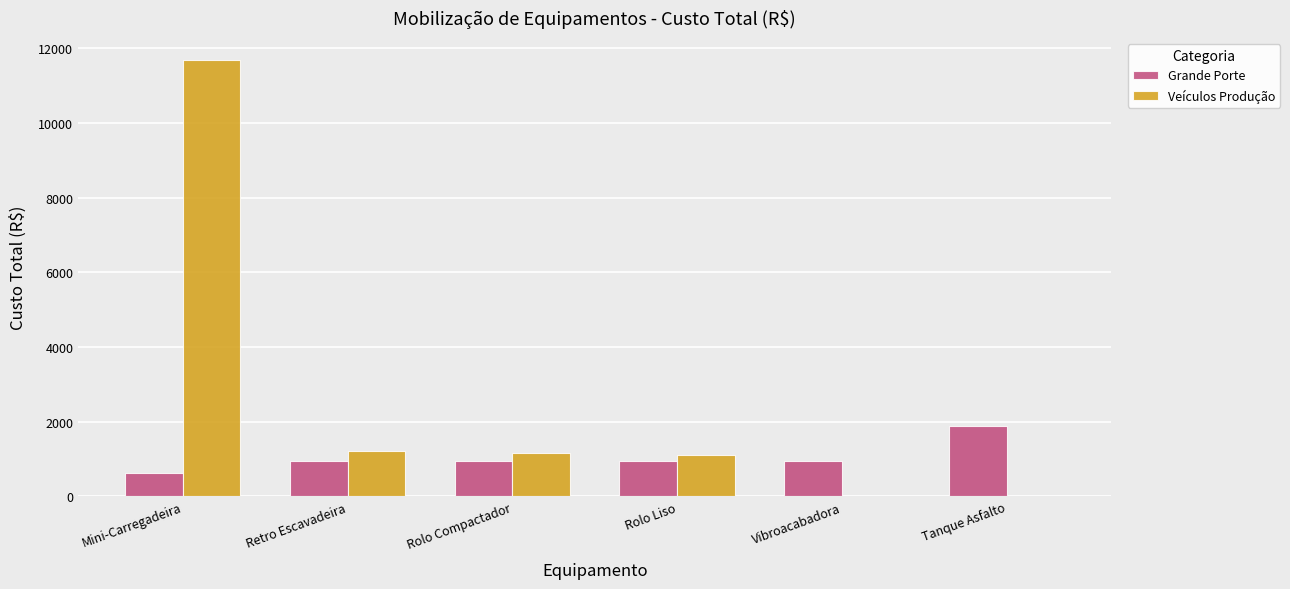

Is the value of Grande Porte at Mini-Carregadeira greater than the value of Veículos Produção at Rolo Liso?

No